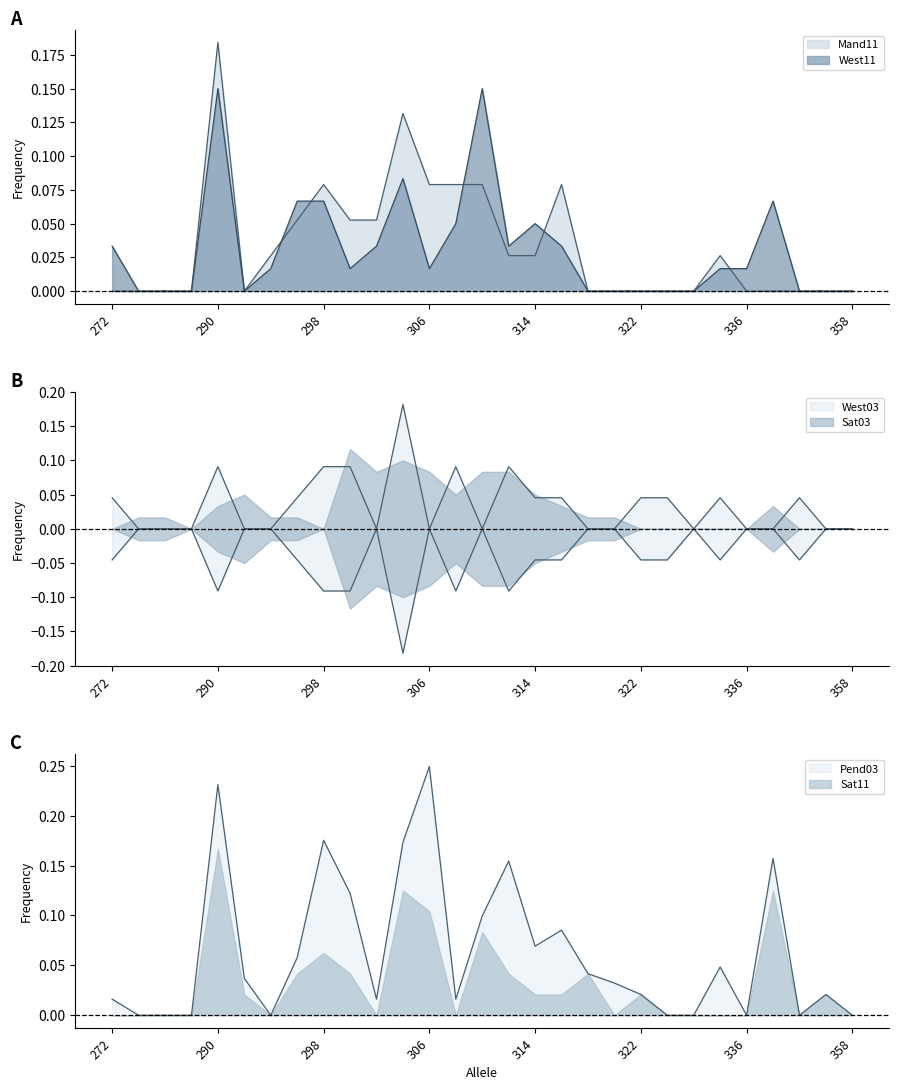

True or false: Mand11 has a value of 0.1 at 292.

False